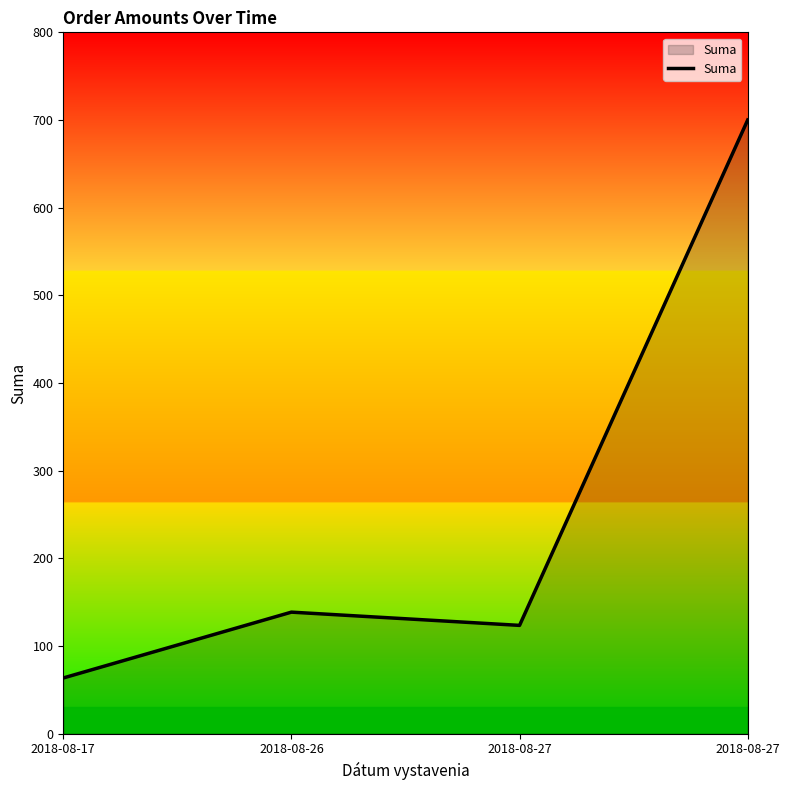

Which has a higher value, 2018-08-27 or 2018-08-26?

2018-08-27